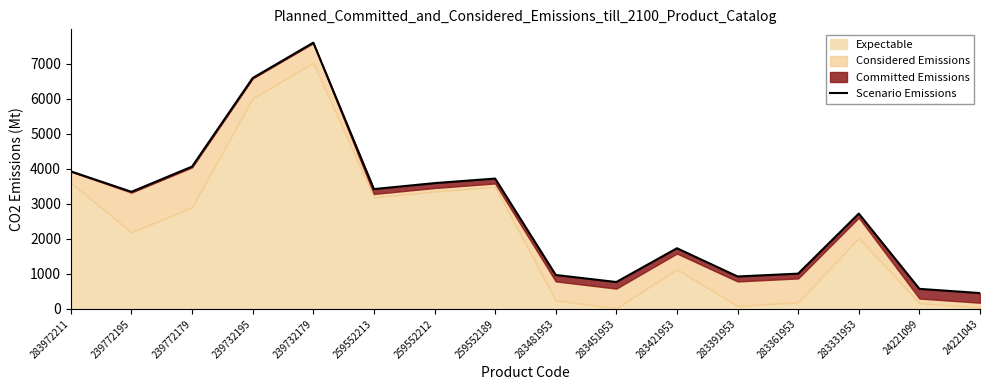

The chart shows a value of 232.0 at 283451953. True or false?

False